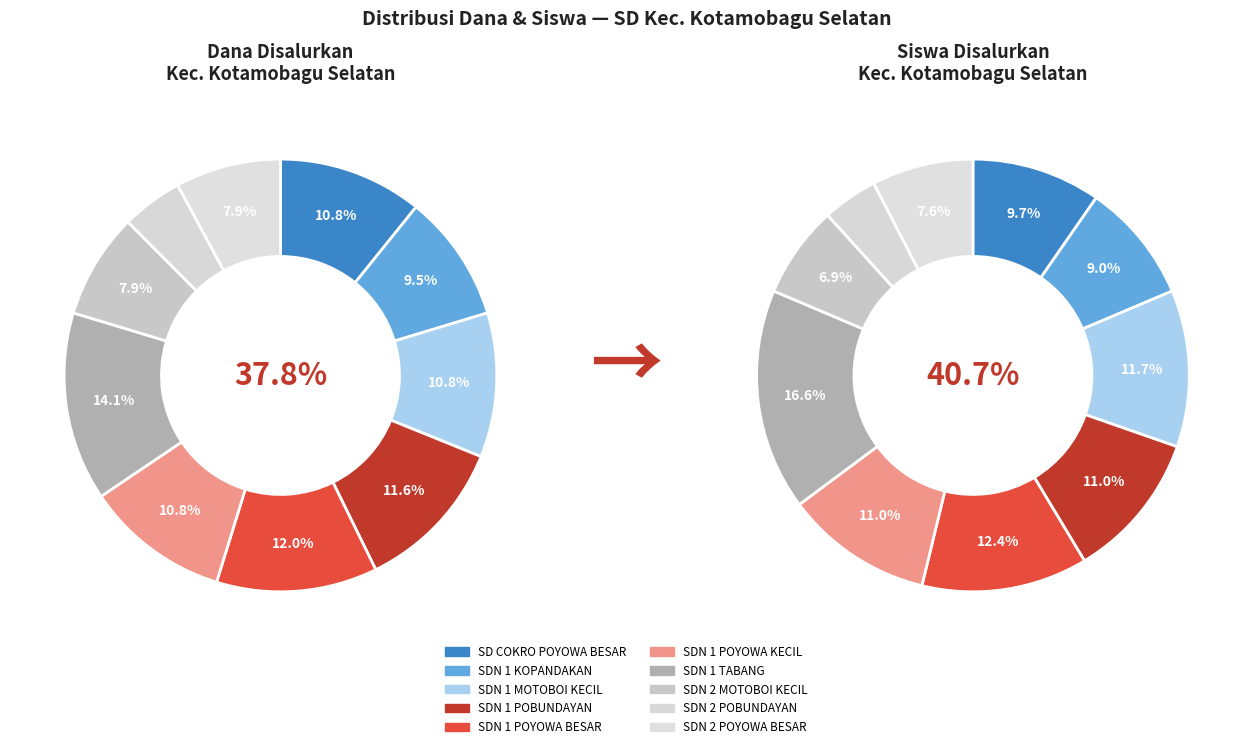

What percentage is the SD NEGERI 1 POYOWA BESAR slice, to the nearest percent?

12%